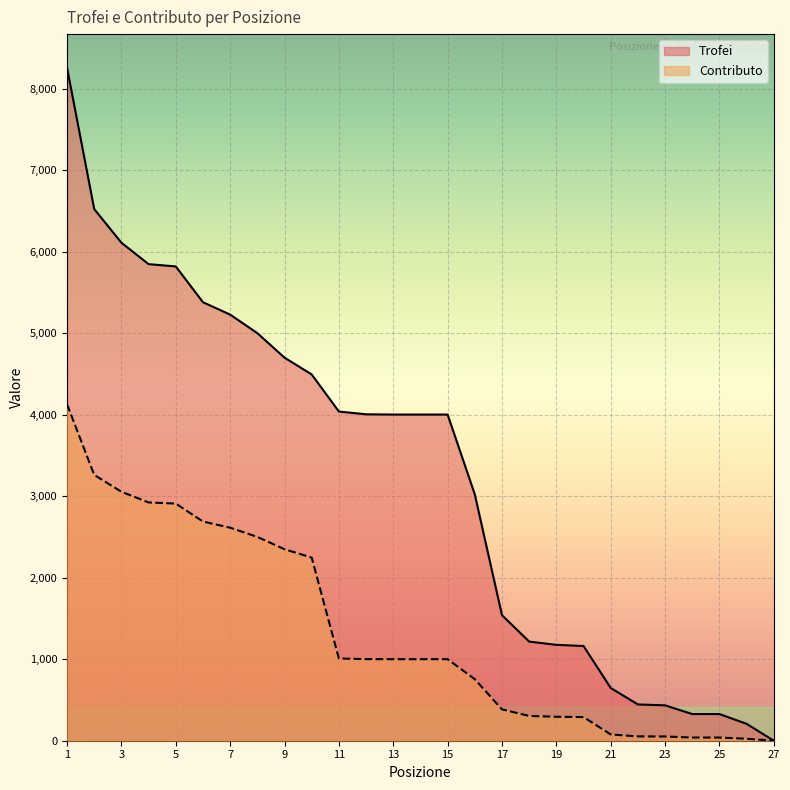

What value does the Contributo series have at 26?

24